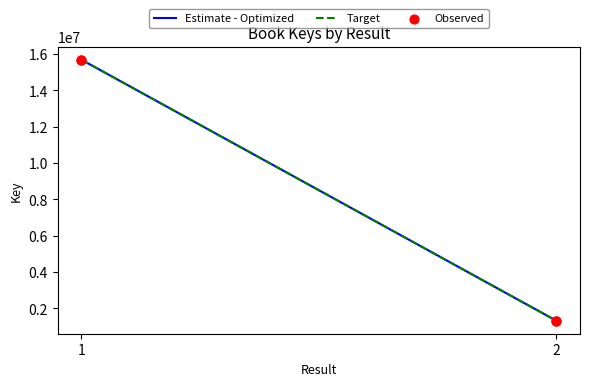

Approximately how many times larger is the value at 2 compared to 1?

0.1